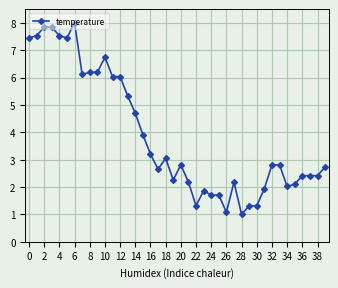

What is the maximum value shown in the chart?

8.0